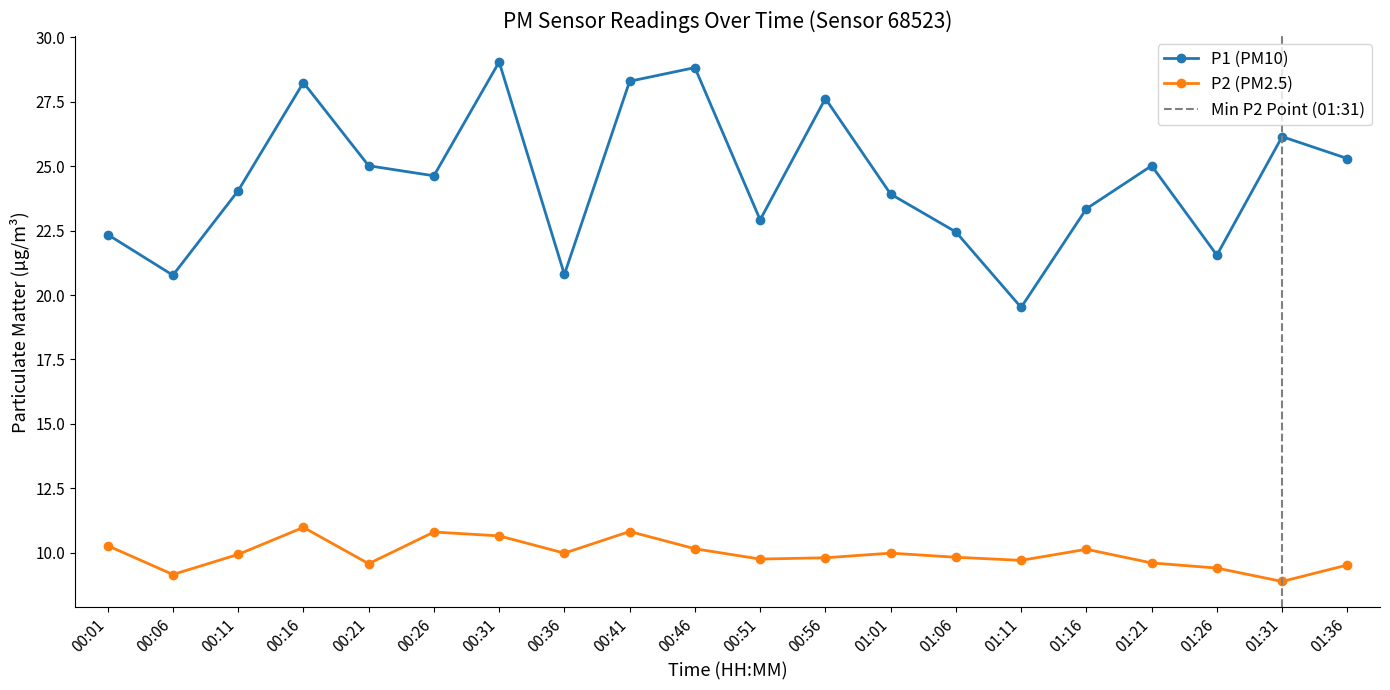

The P2 series shows 9.6 at 01:21. True or false?

True